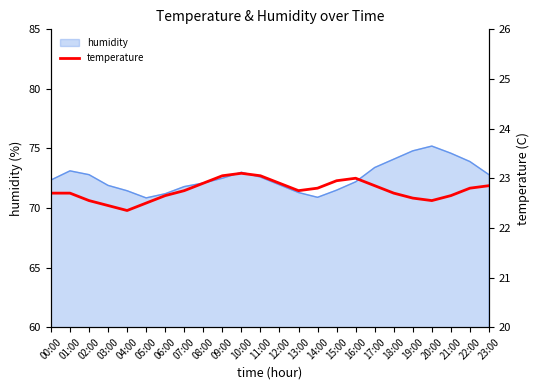

Reading right to left, what are all the values shown in this chart?

23:00=22.9	22:00=22.8	21:00=22.6	20:00=22.6	19:00=22.6	18:00=22.7	17:00=22.9	16:00=23.0	15:00=22.9	14:00=22.8	13:00=22.8	12:00=22.9	11:00=23.1	10:00=23.1	09:00=23.1	08:00=22.9	07:00=22.8	06:00=22.6	05:00=22.5	04:00=22.4	03:00=22.4	02:00=22.6	01:00=22.7	00:00=22.7